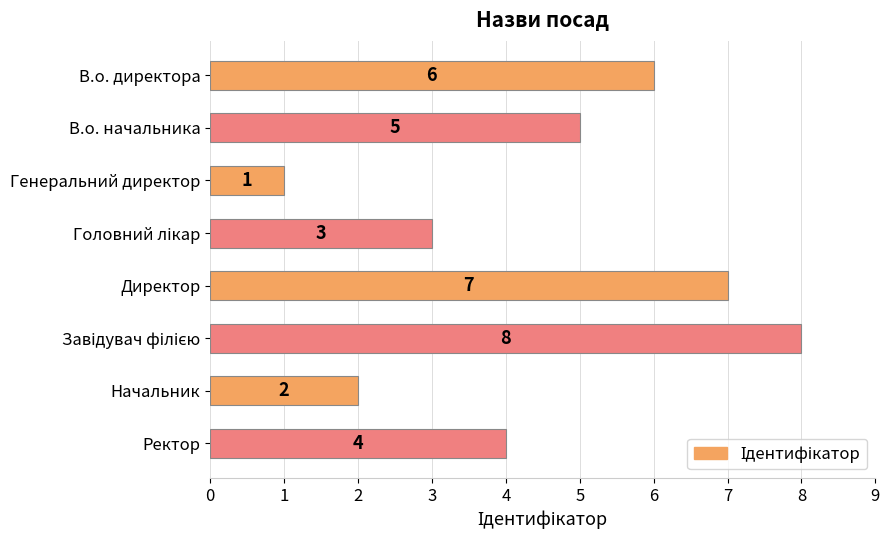

Approximately how many times larger is the value at Ректор compared to В.о. начальника?

0.8